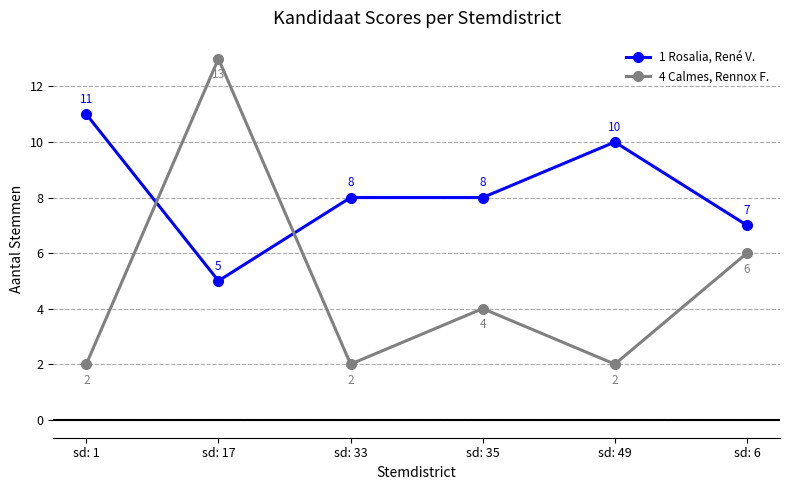

At which label does 1 Rosalia, René V. reach its peak?

sd: 1